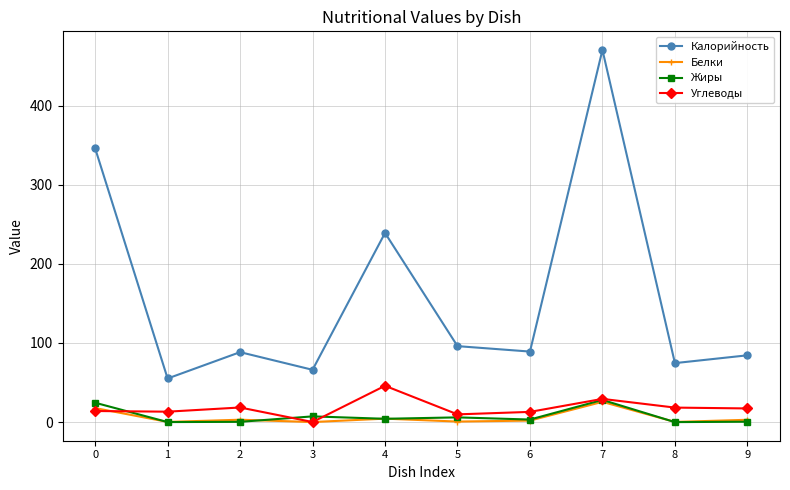

Is it true that Жиры equals 0.0 at 8?

True